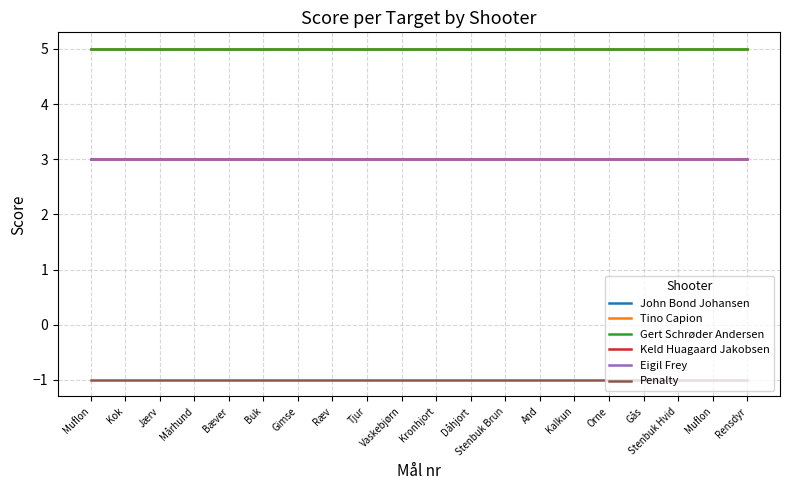

At which category is the sum across all series the highest?

Muflon